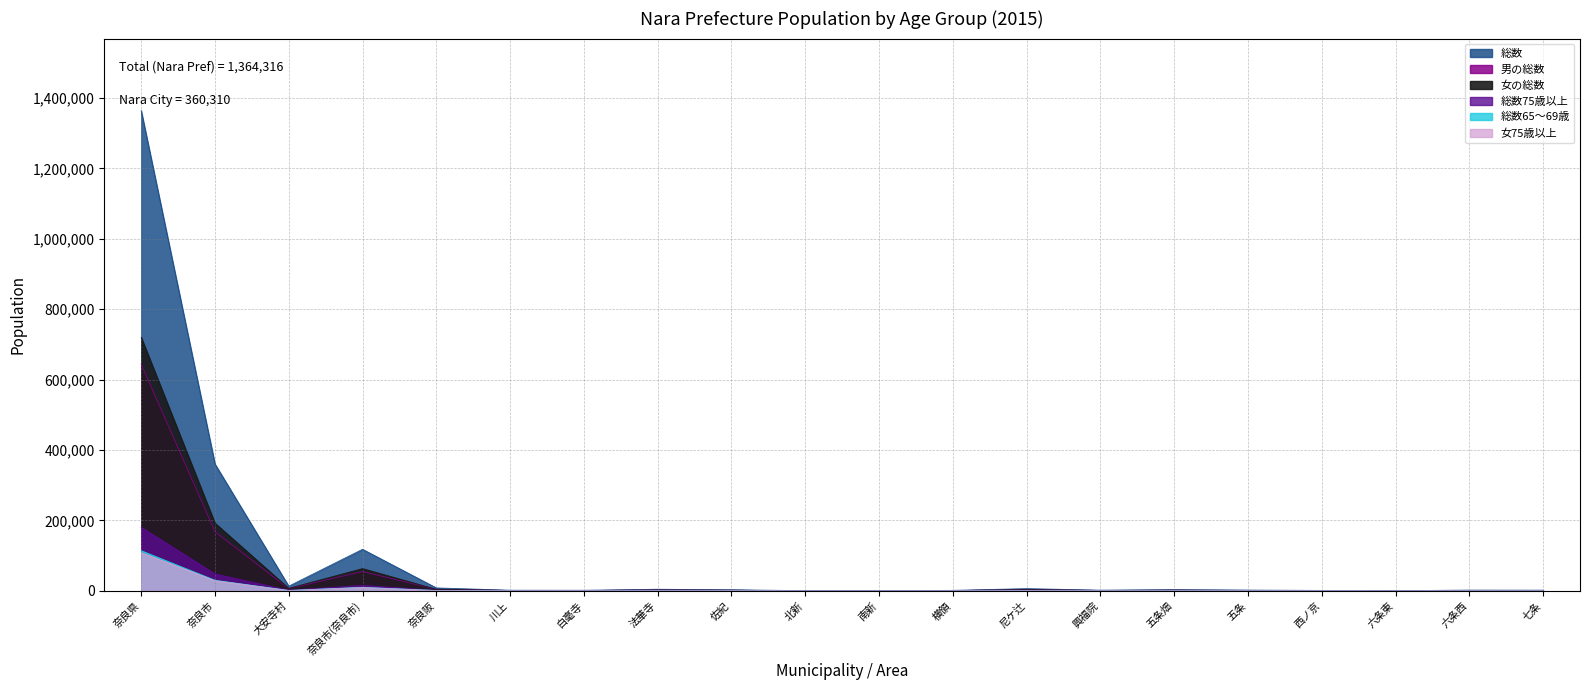

What is the difference between the maximum and minimum values in the 男の総数 series?

643816